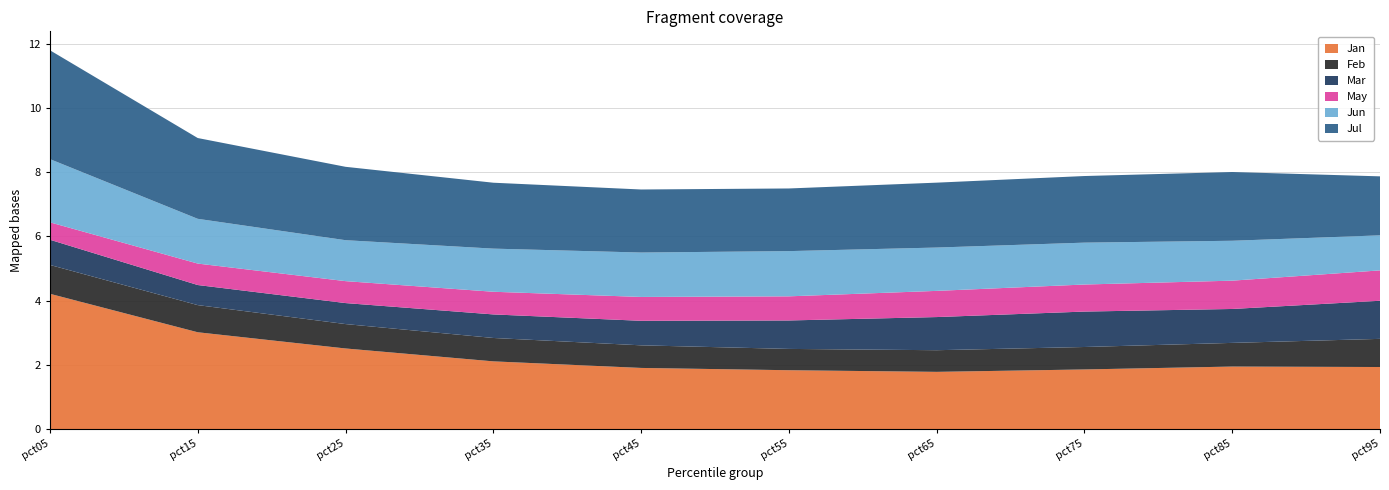

Reading left to right, extract all data points from this chart.

Jan: 4.2	3.0	2.5	2.1	1.9	1.8	1.8	1.9	1.9	1.9
Feb: 0.9	0.8	0.8	0.7	0.7	0.7	0.7	0.7	0.7	0.9
Mar: 0.8	0.6	0.7	0.7	0.8	0.9	1.0	1.1	1.1	1.2
May: 0.5	0.7	0.7	0.7	0.7	0.8	0.8	0.8	0.9	0.9
Jun: 2.0	1.4	1.3	1.3	1.4	1.4	1.3	1.3	1.2	1.1
Jul: 3.4	2.5	2.3	2.1	2.0	2.0	2.0	2.1	2.1	1.8